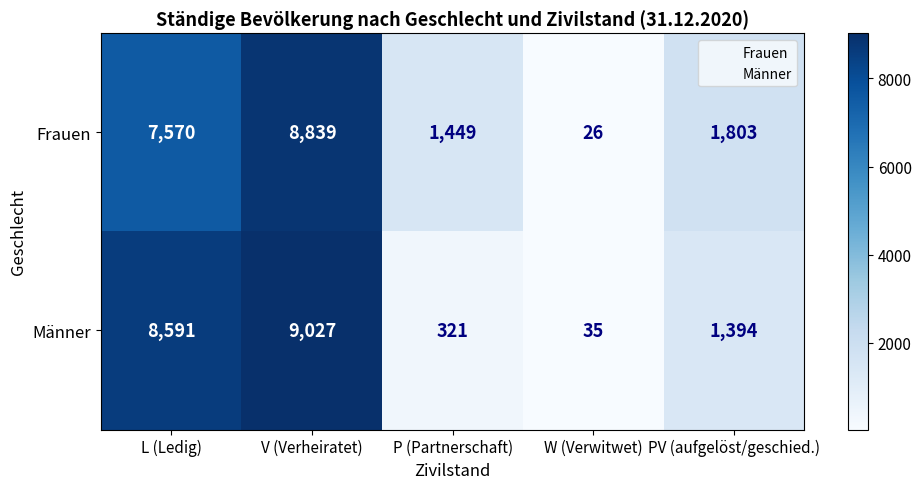

At PV (aufgelöst/geschied.), list the series in order from largest to smallest.

Frauen, Männer